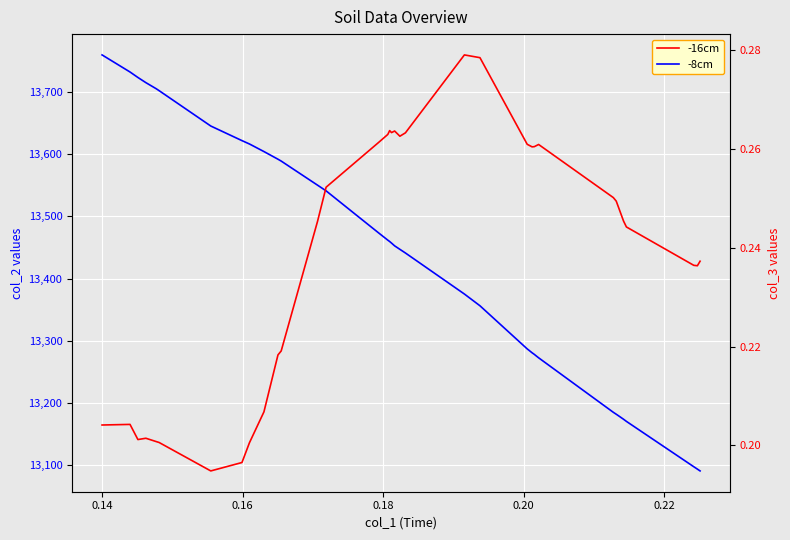

Which series has the largest total across all categories?

-8cm